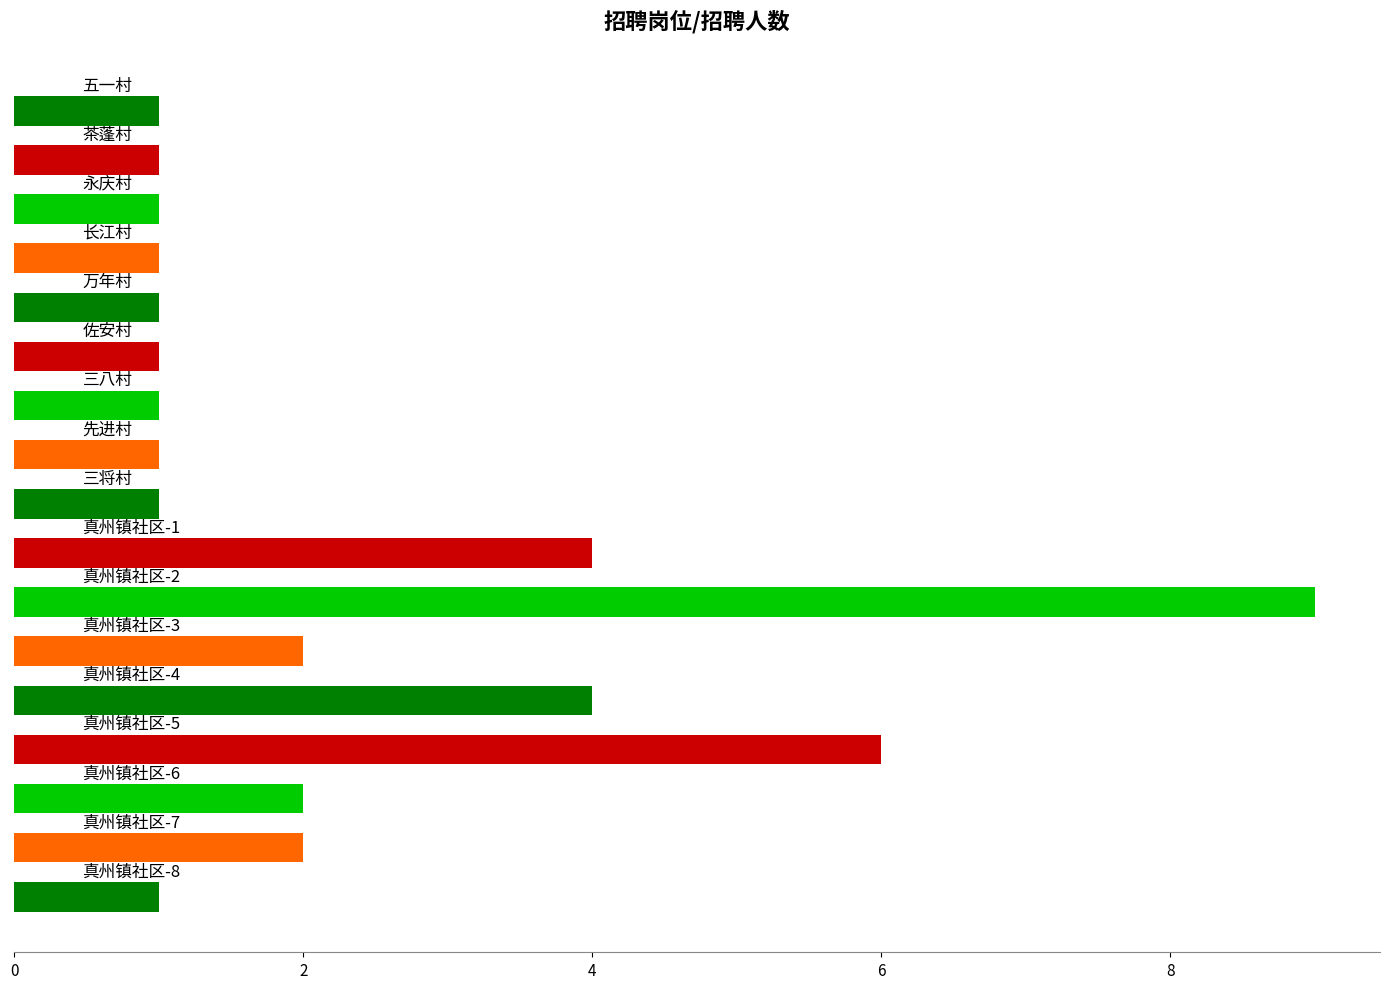

What is the difference between the maximum and minimum values?

8